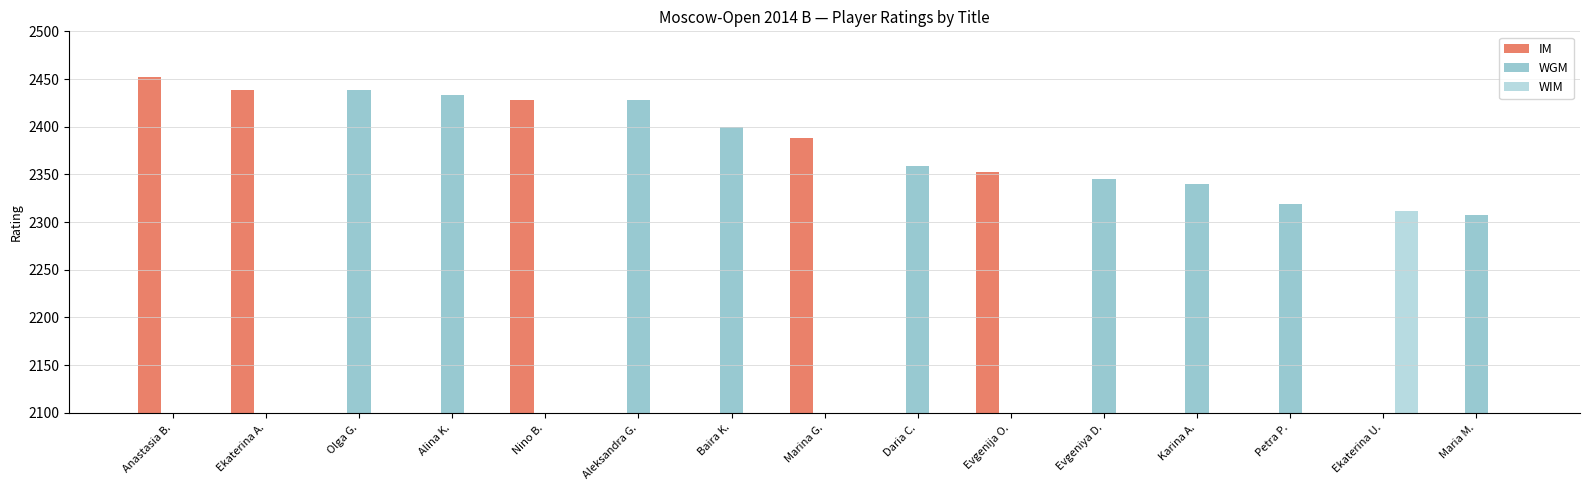

List the labels in order of IM value, smallest first.

Olga G., Alina K., Aleksandra G., Baira K., Daria C., Evgeniya D., Karina A., Petra P., Ekaterina U., Maria M., Evgenija O., Marina G., Nino B., Ekaterina A., Anastasia B.